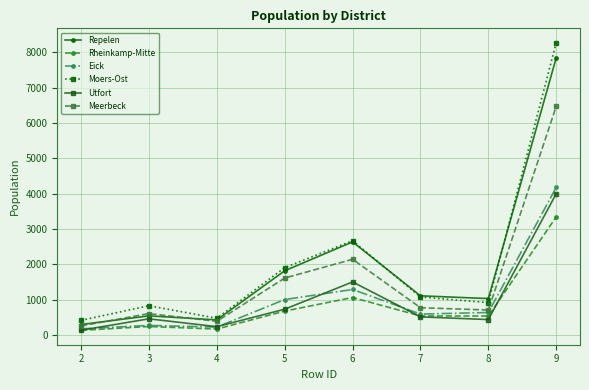

What is the difference between the maximum and second lowest values in the Repelen series?

7420